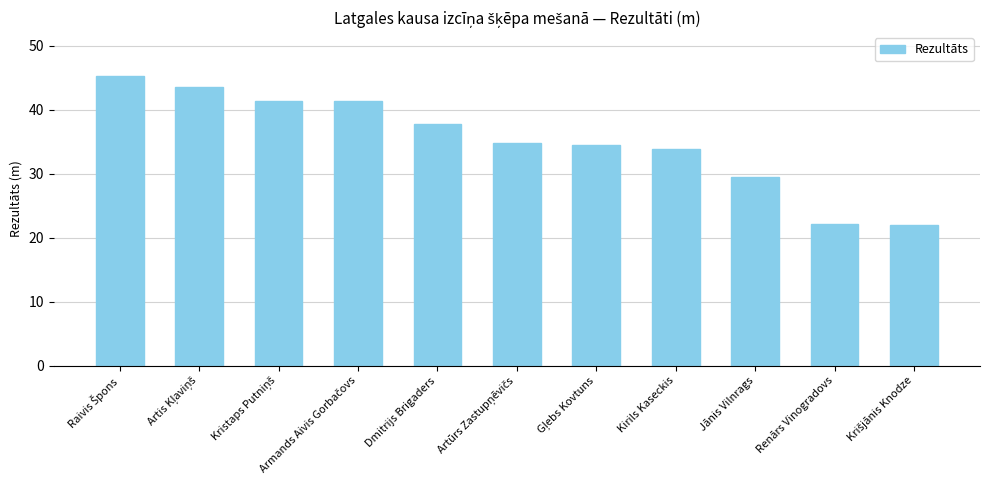

What is the value of the 6th bar from the left?

34.8